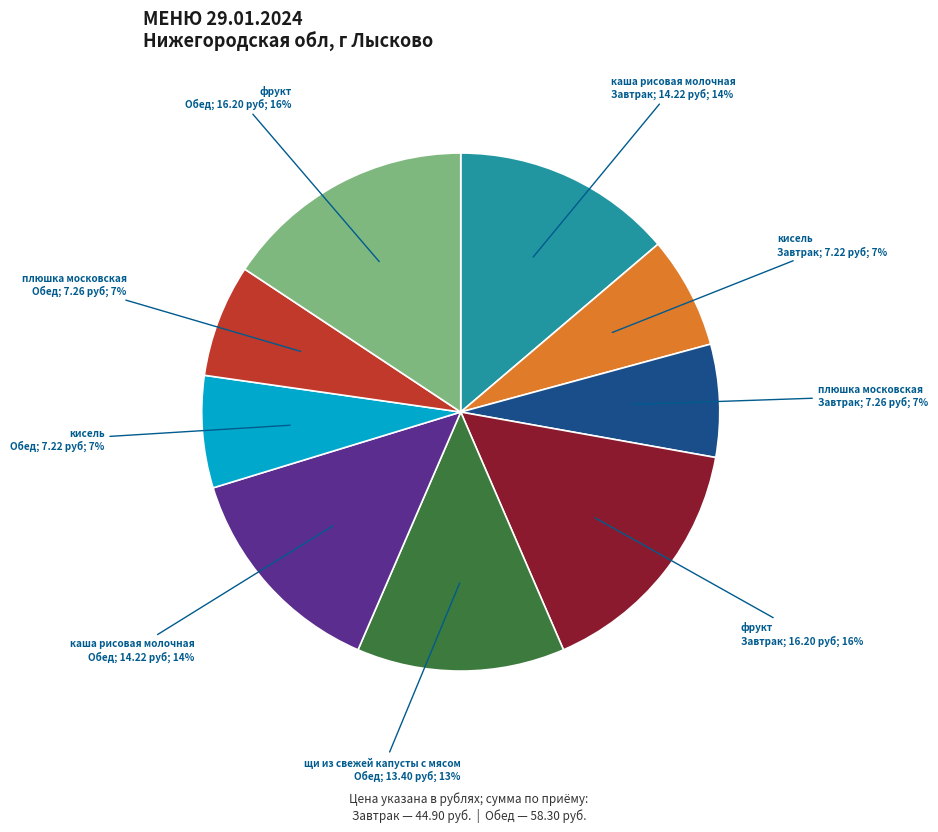

To the nearest percent, what is the difference between the largest and smallest slice percentages?

9%